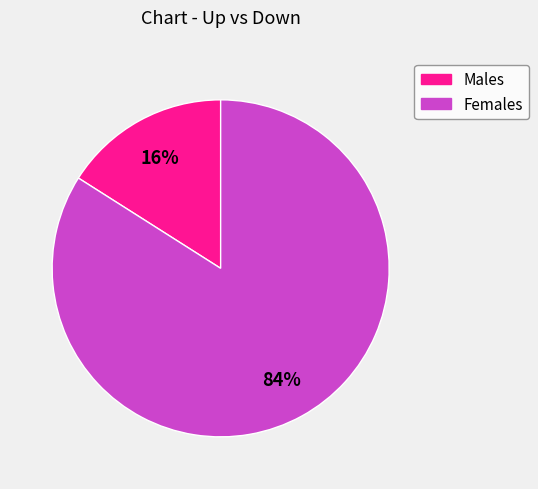

To the nearest percent, what is the average slice percentage?

50%